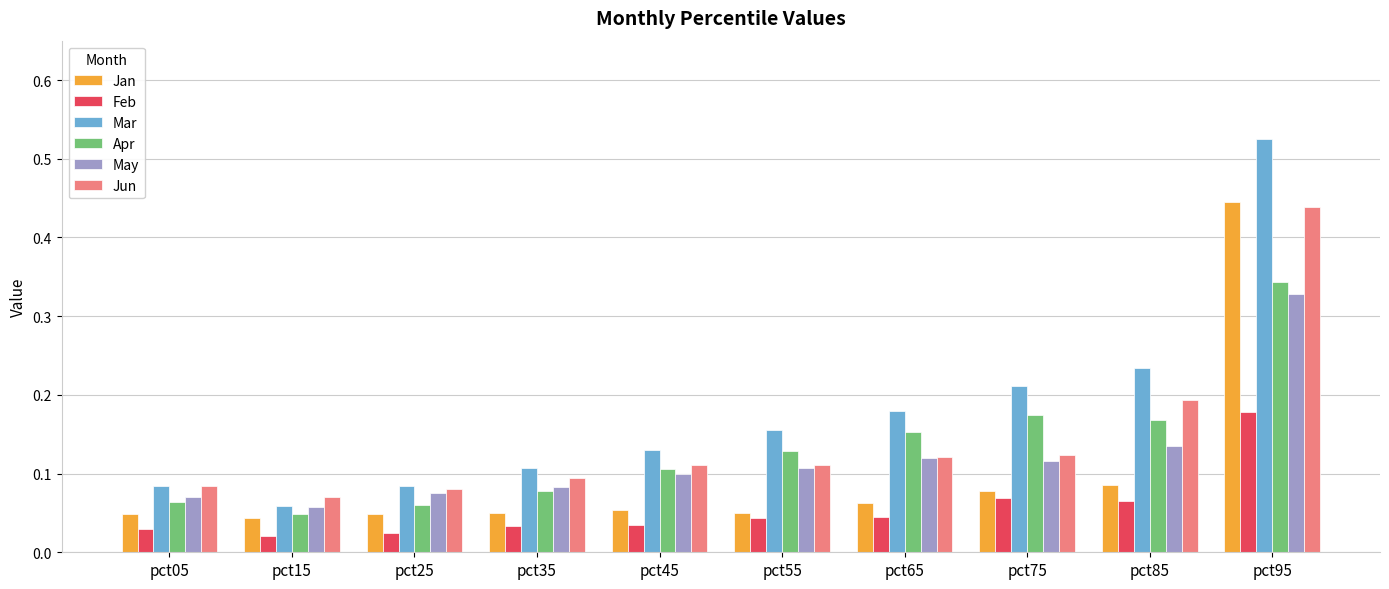

At how many categories does at least one series exceed 0?

10